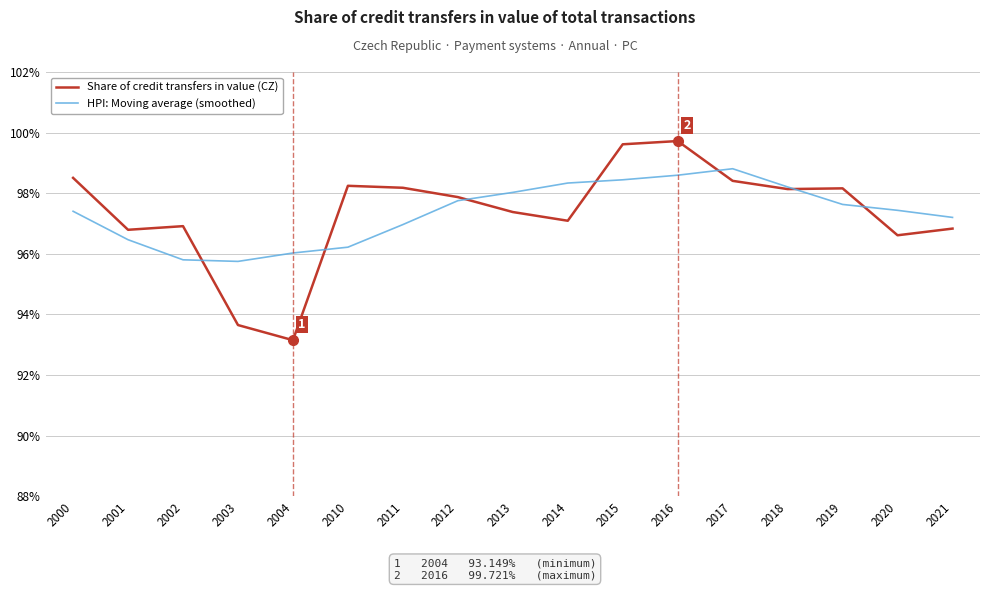

Count the number of data series in this chart.

2